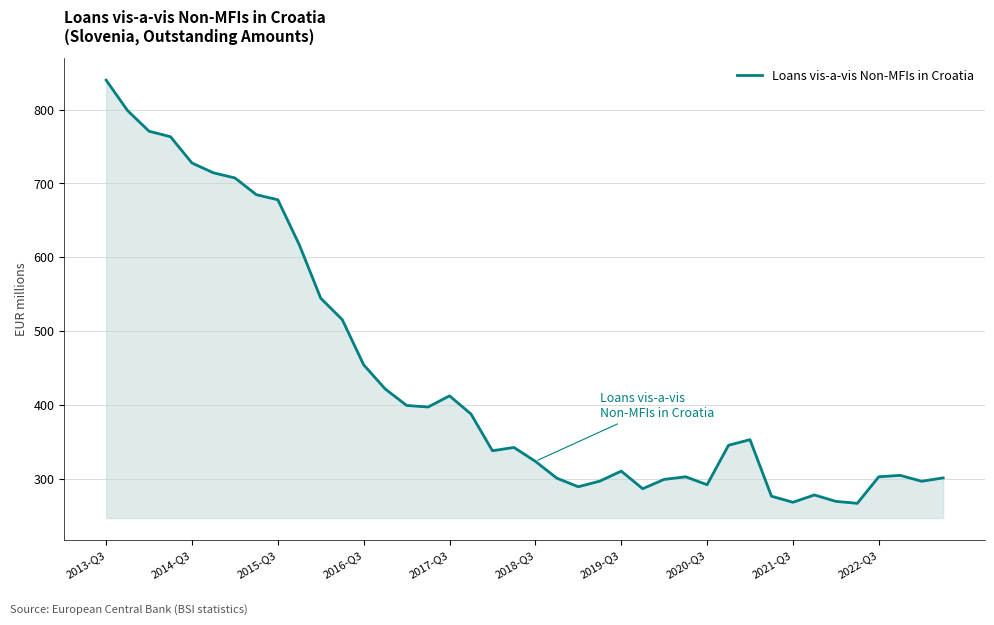

What is the difference between the maximum and minimum values?

572.7